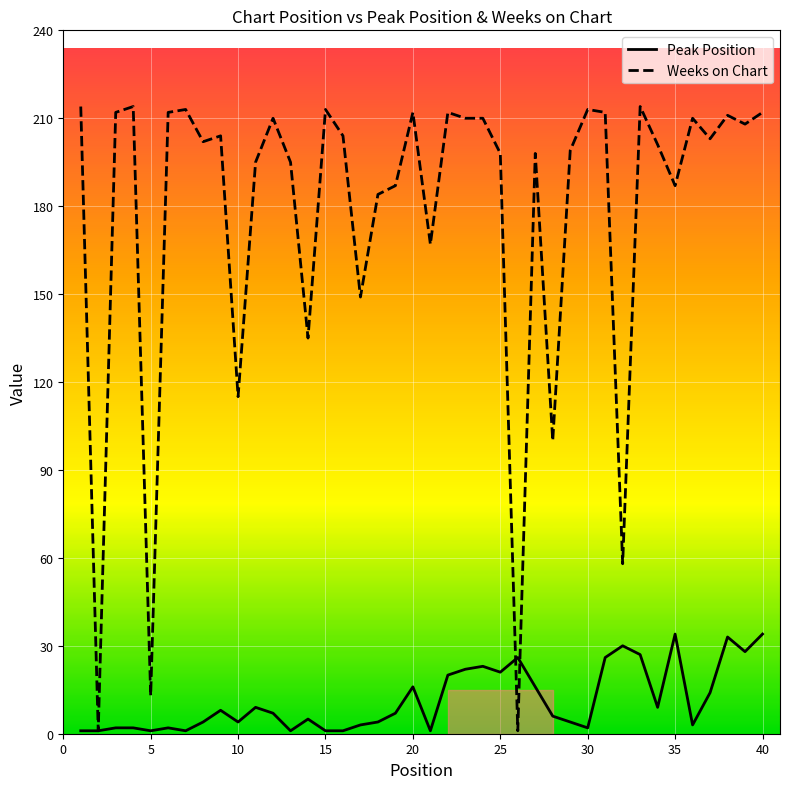

Which series has the largest range (max minus min)?

Weeks on Chart